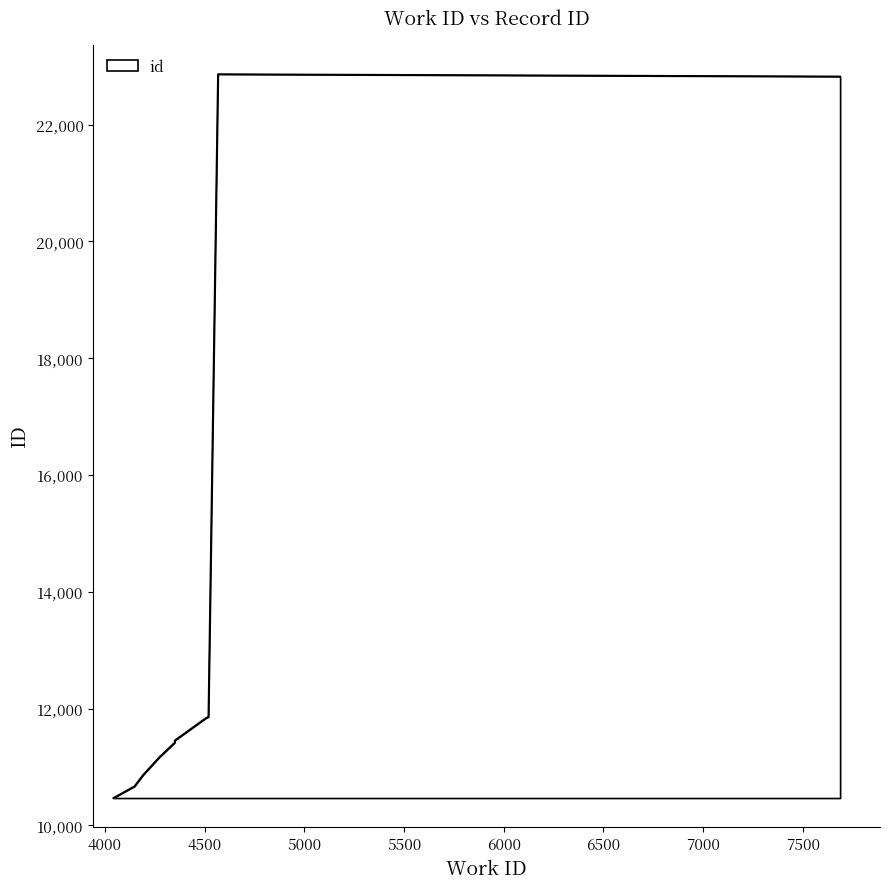

Reading left to right, list all the values displayed in this chart.

10468	10669	10866	11165	11418	11454	11840	11859	22866	22827